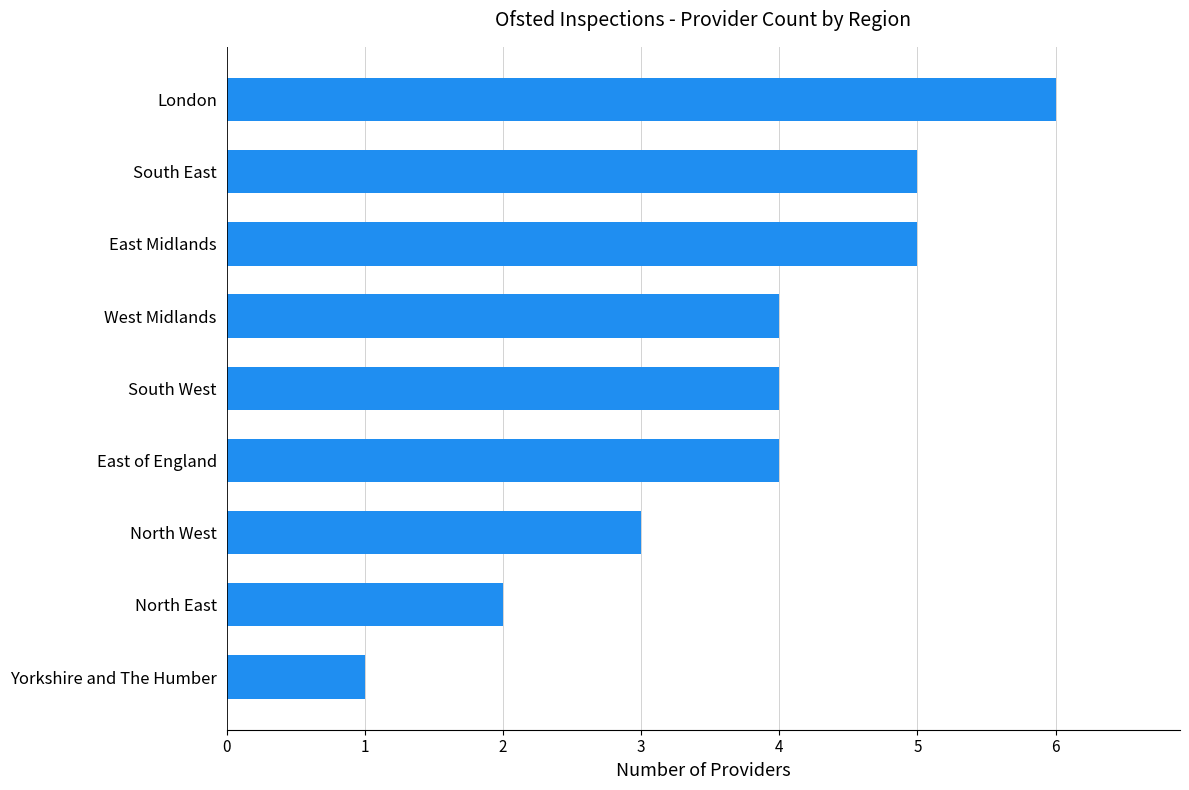

At which category does the chart reach its peak across all series?

London